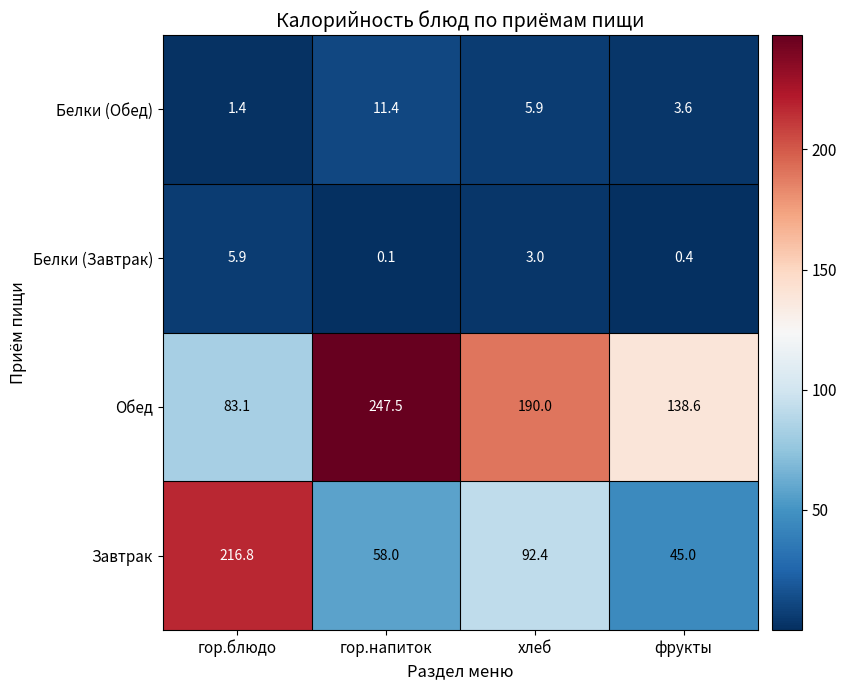

Which label corresponds to the largest value in the chart?

гор.напиток